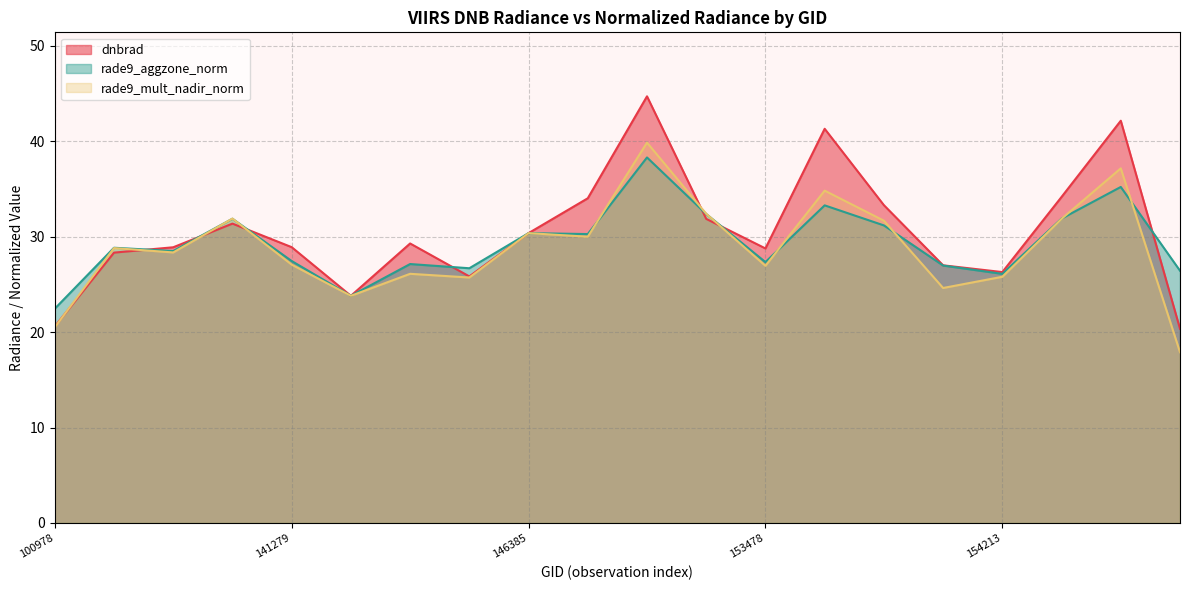

The rade9_aggzone_norm series shows 32.4 at 153371. True or false?

True